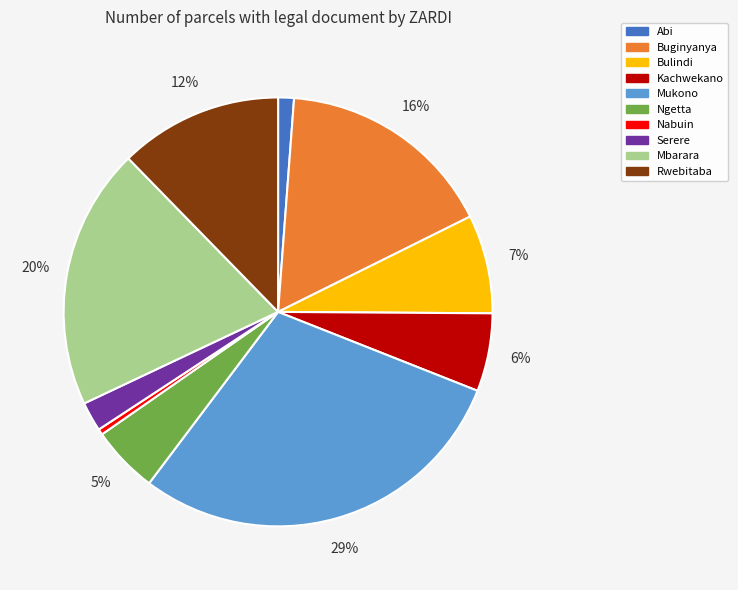

How many slices are in this pie chart?

10